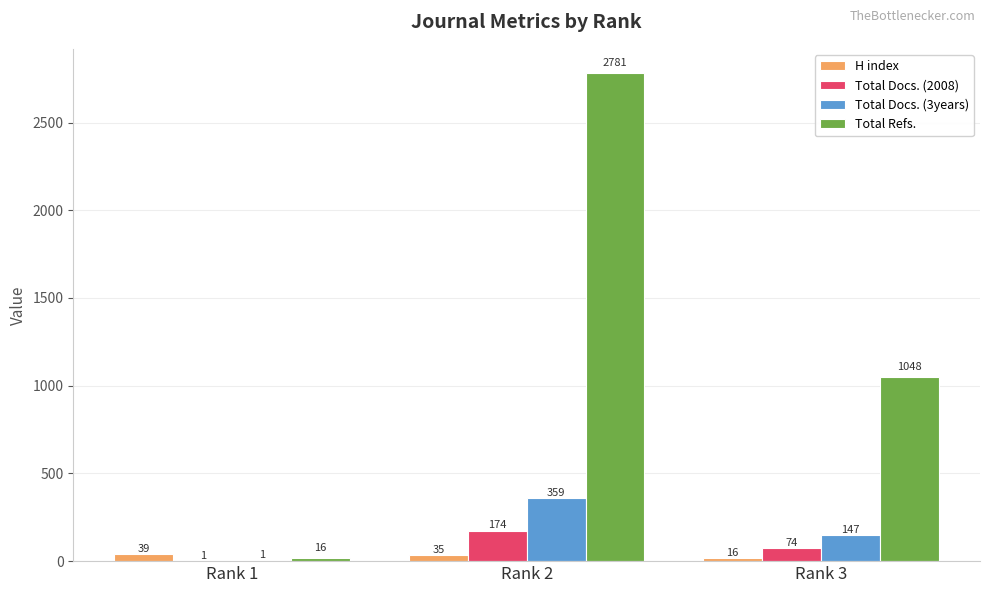

Which series has the largest range (max minus min)?

Total Refs.